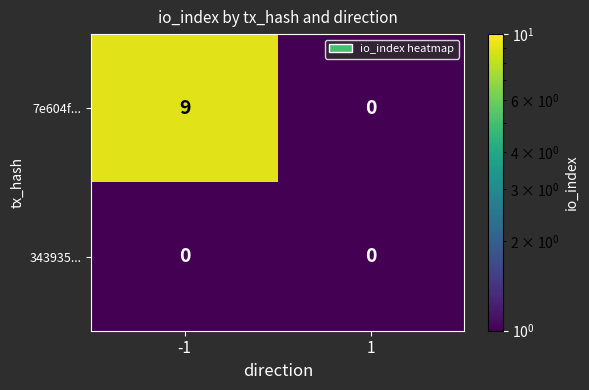

Reading left to right, list all the values displayed in this chart.

7e604f...: 9	0
343935...: 0	0